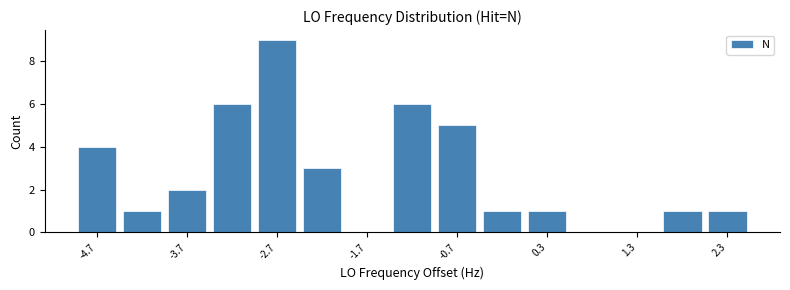

What is the maximum value shown in the chart?

9